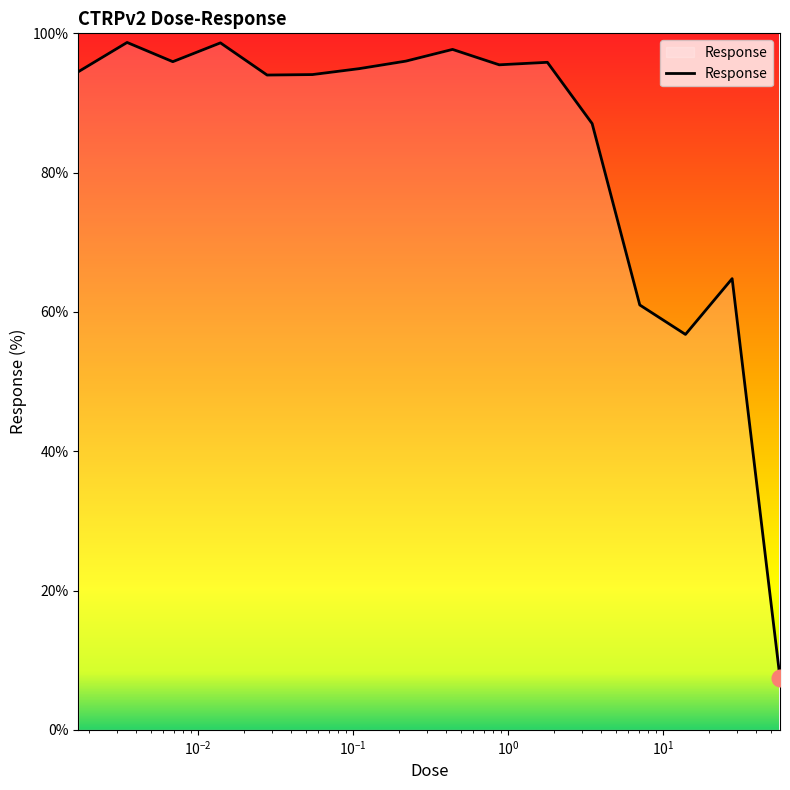

What is the minimum value shown in the chart?

7.5